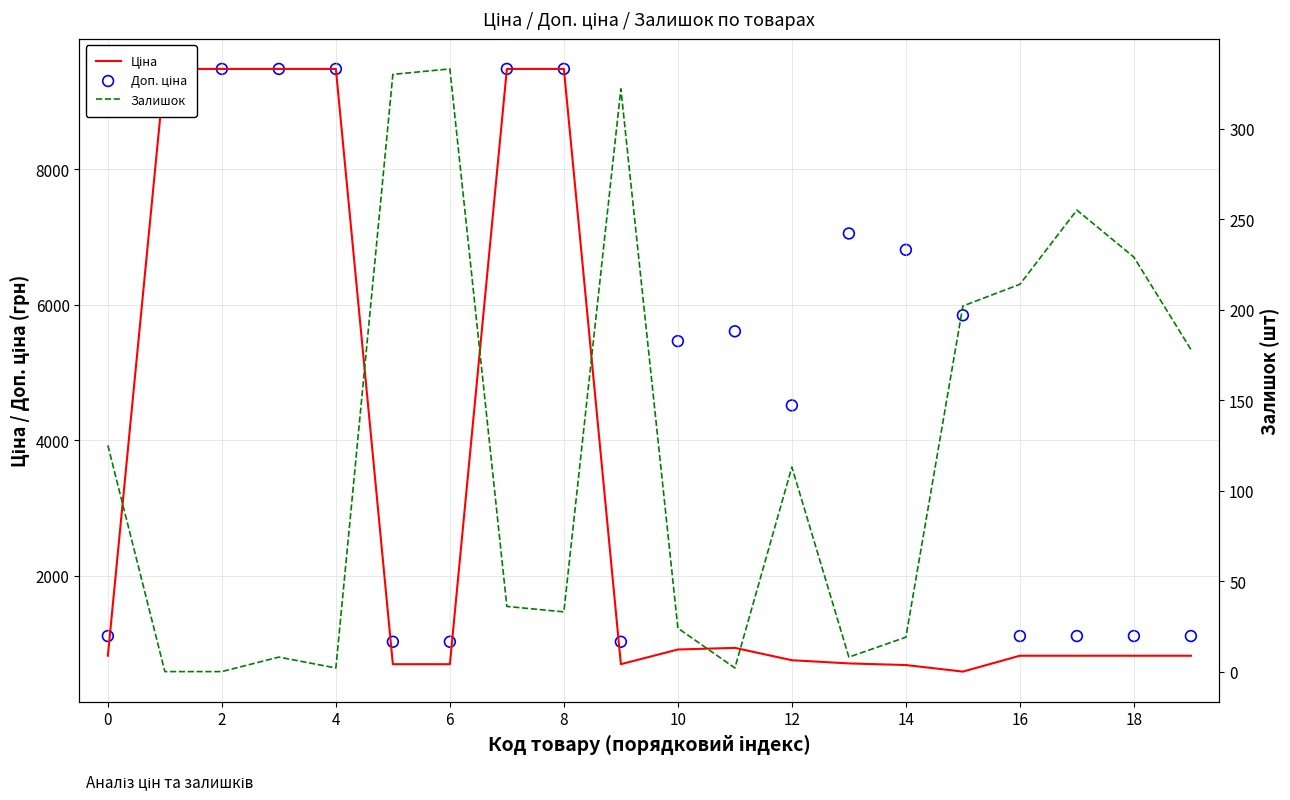

Which series contains the lowest Y value?

Залишок